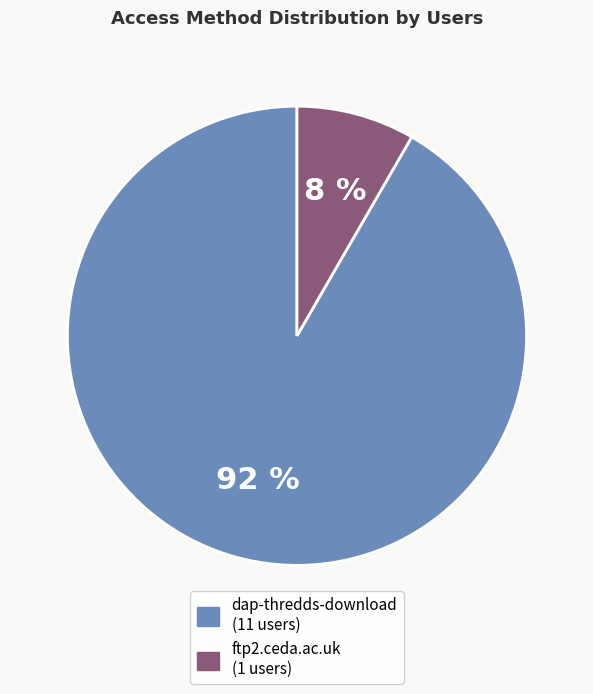

What is the smallest slice in the pie chart?

ftp2.ceda.ac.uk